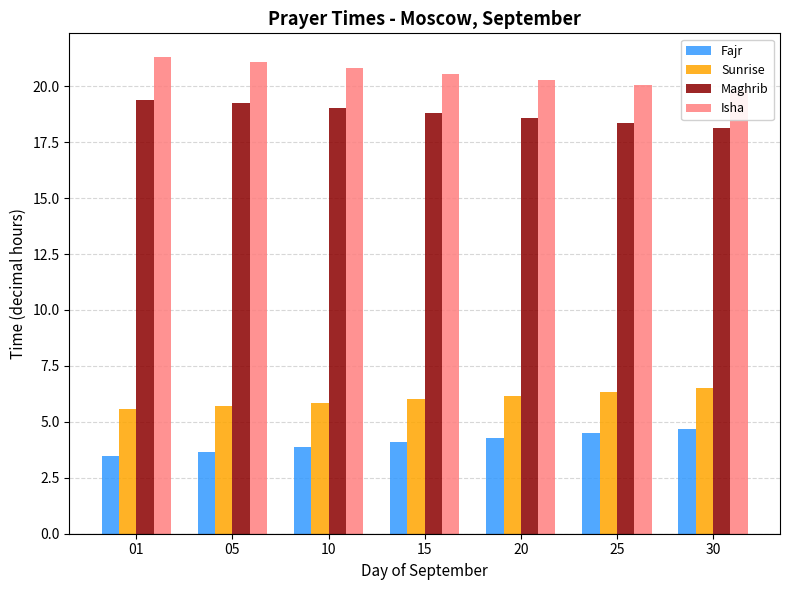

At which category is the sum across all series the highest?

01